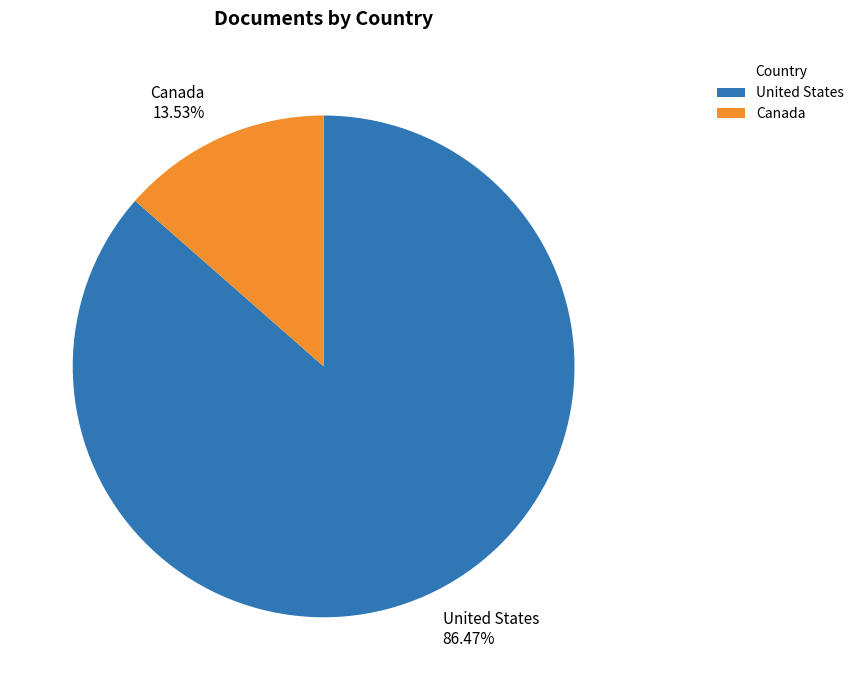

To the nearest percent, what percentage of the pie is Canada?

14%